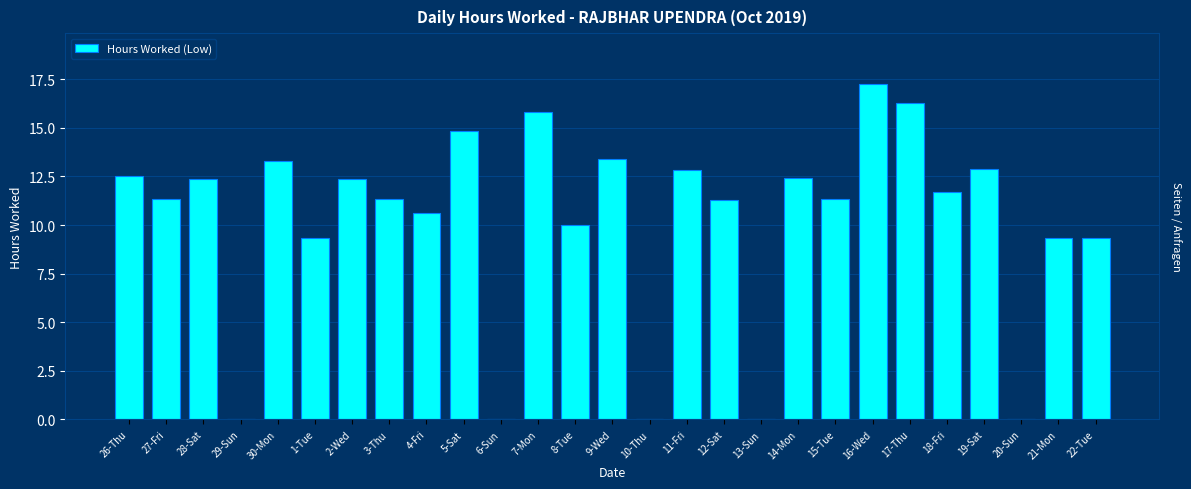

Between 15-Tue and 20-Sun, which is larger?

15-Tue